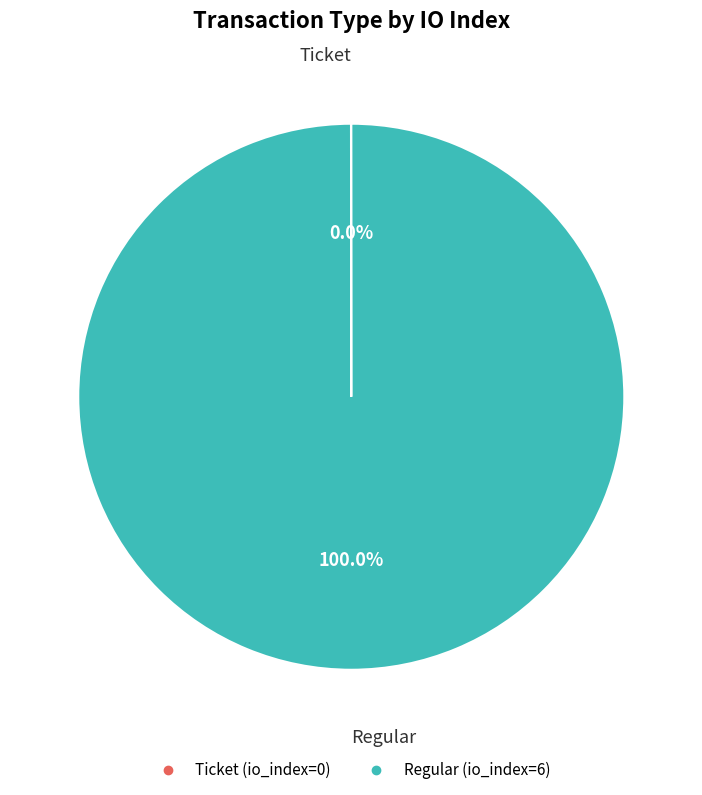

Which category accounts for the majority?

Regular